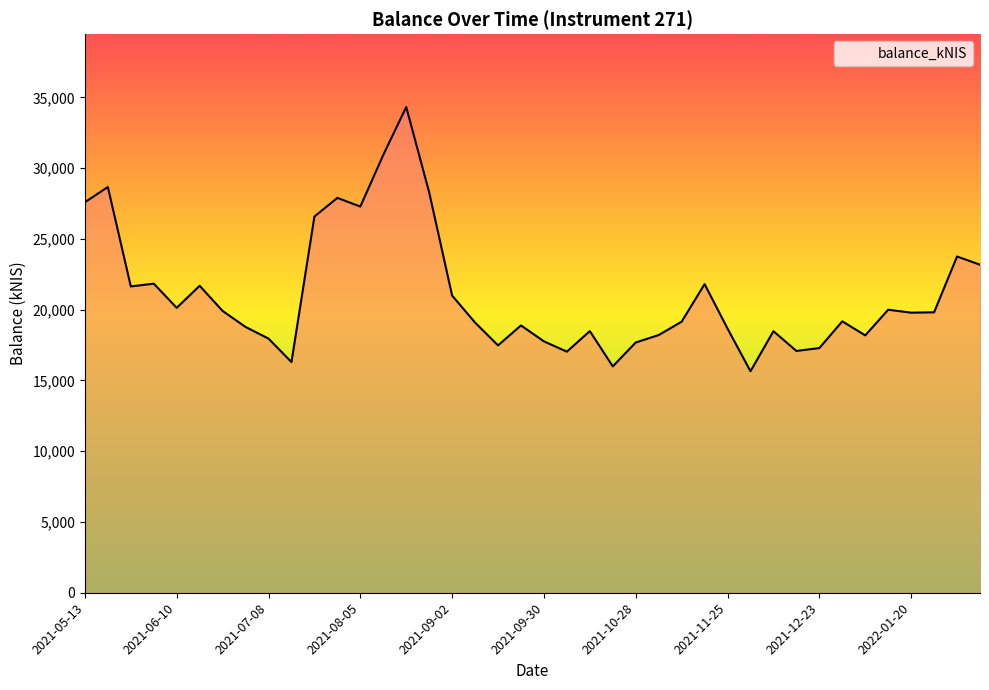

What is the difference between the maximum and minimum values?

18670.2